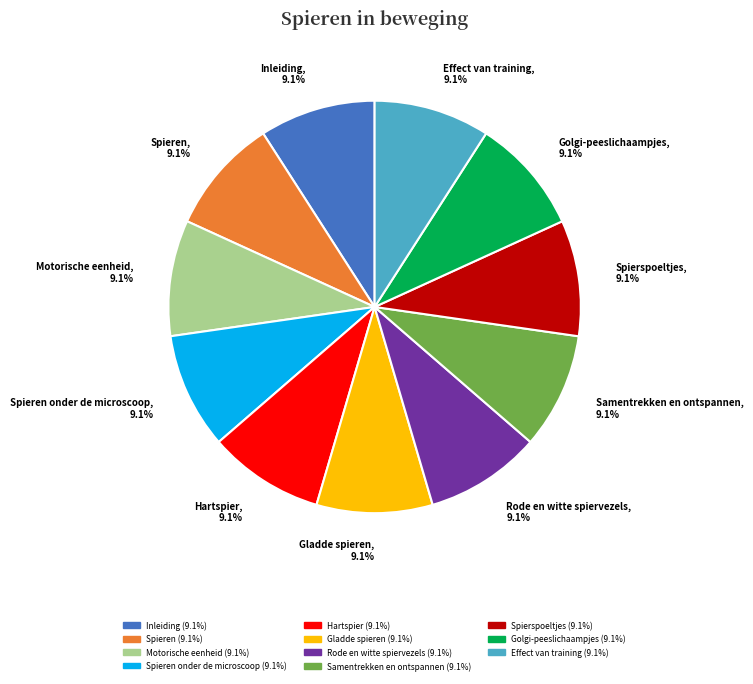

Do Effect van training, 9.1% and Spierspoeltjes, 9.1% together represent more than half of the pie?

No